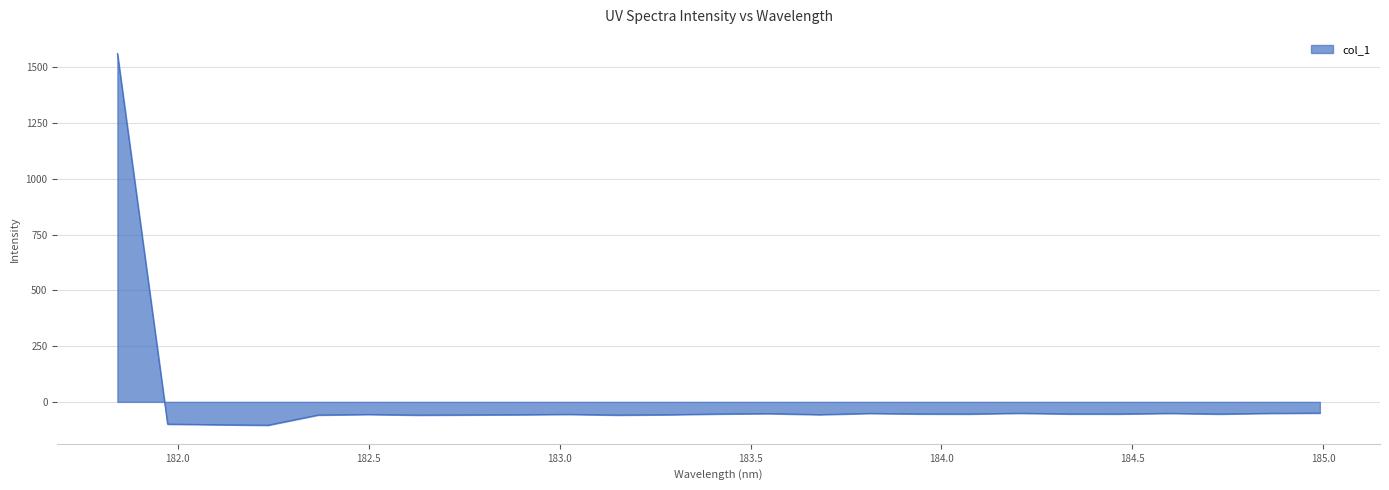

How many values are below -54?

18